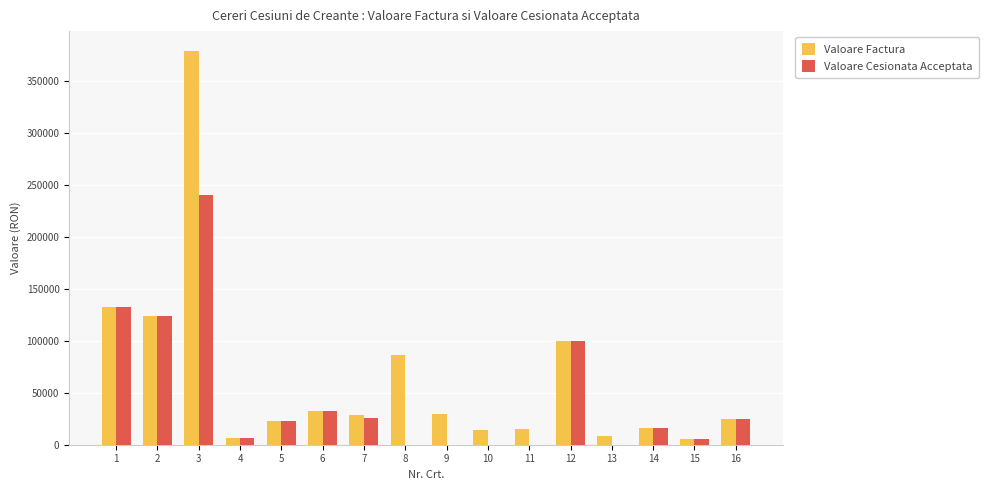

Are the bars grouped side by side (vs. stacked)?

Yes